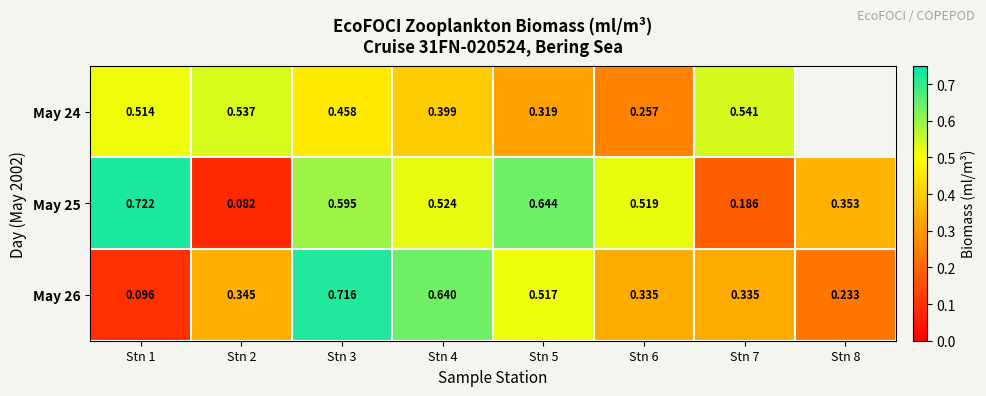

What is the difference between the May 24 values at Stn 6 and Stn 5?

0.1